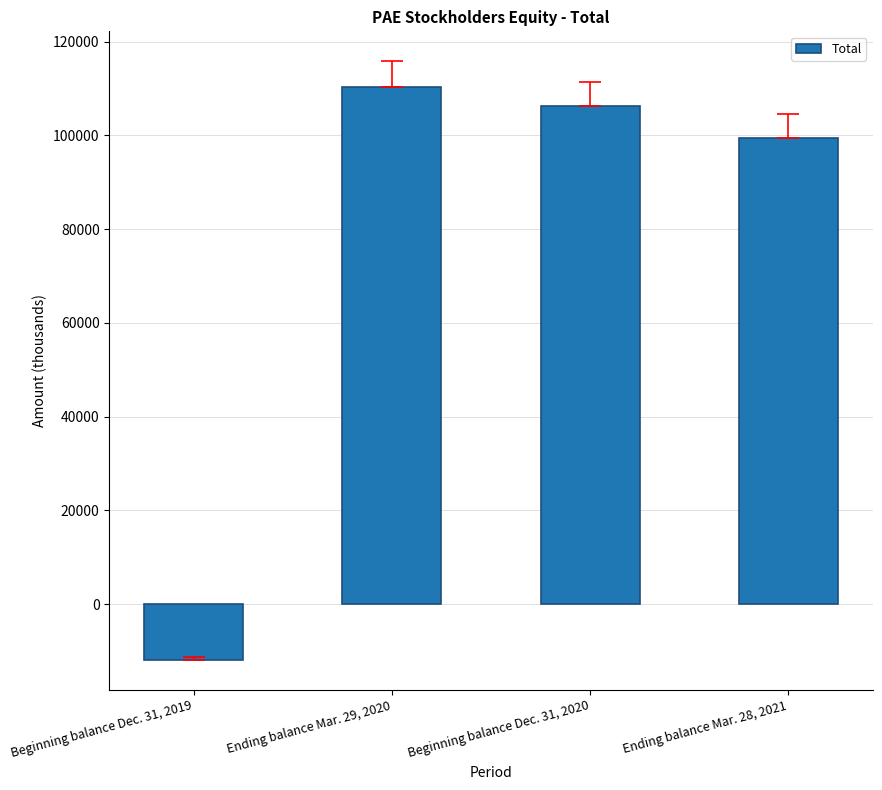

List the labels in order of value, largest first.

Ending balance Mar. 29, 2020, Beginning balance Dec. 31, 2020, Ending balance Mar. 28, 2021, Beginning balance Dec. 31, 2019